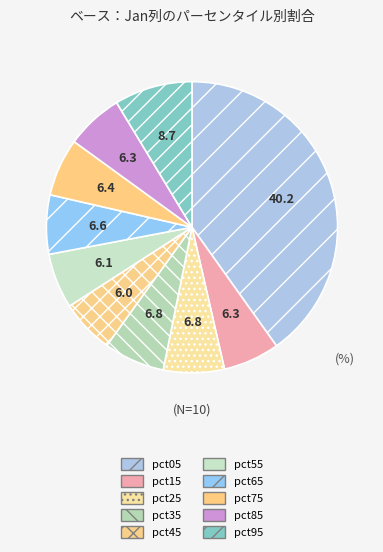

To the nearest percent, what is the difference between the pct45 and pct05 slice percentages?

34%